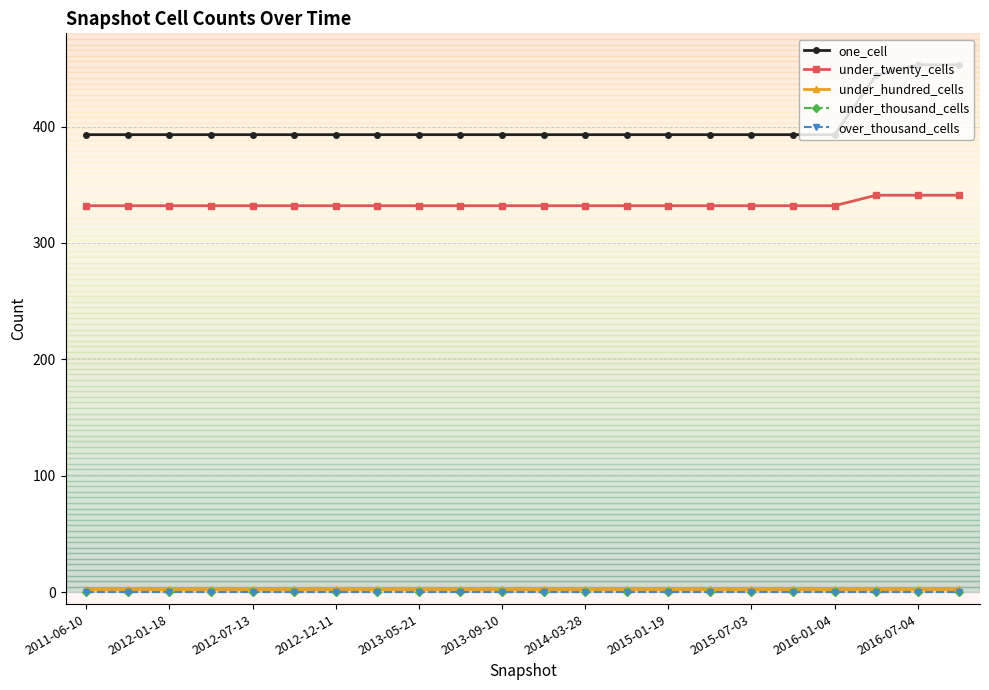

At how many categories does at least one series exceed 397?

3